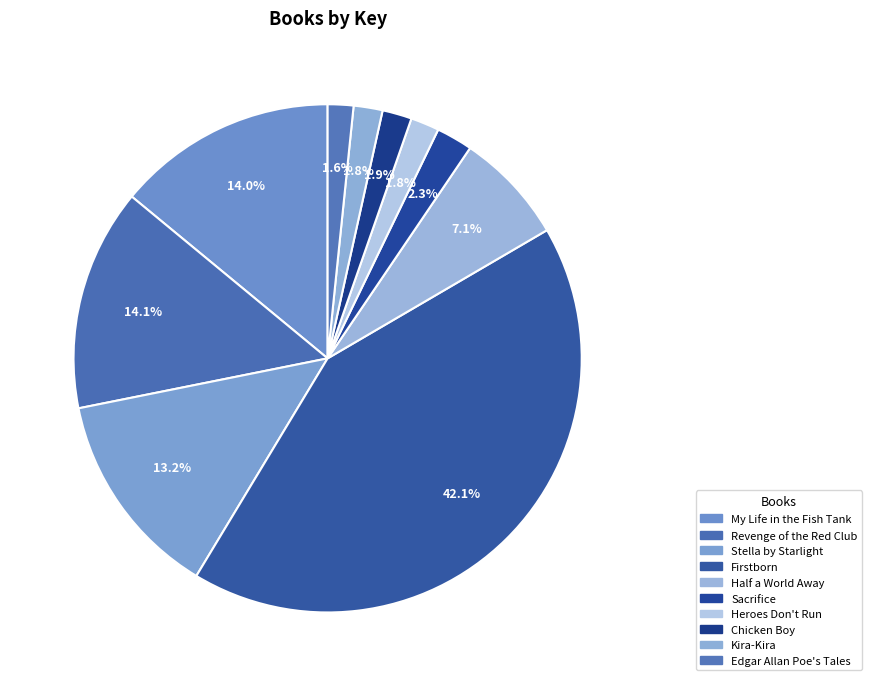

Combined, do Heroes Don't Run and Sacrifice account for over 50%?

No